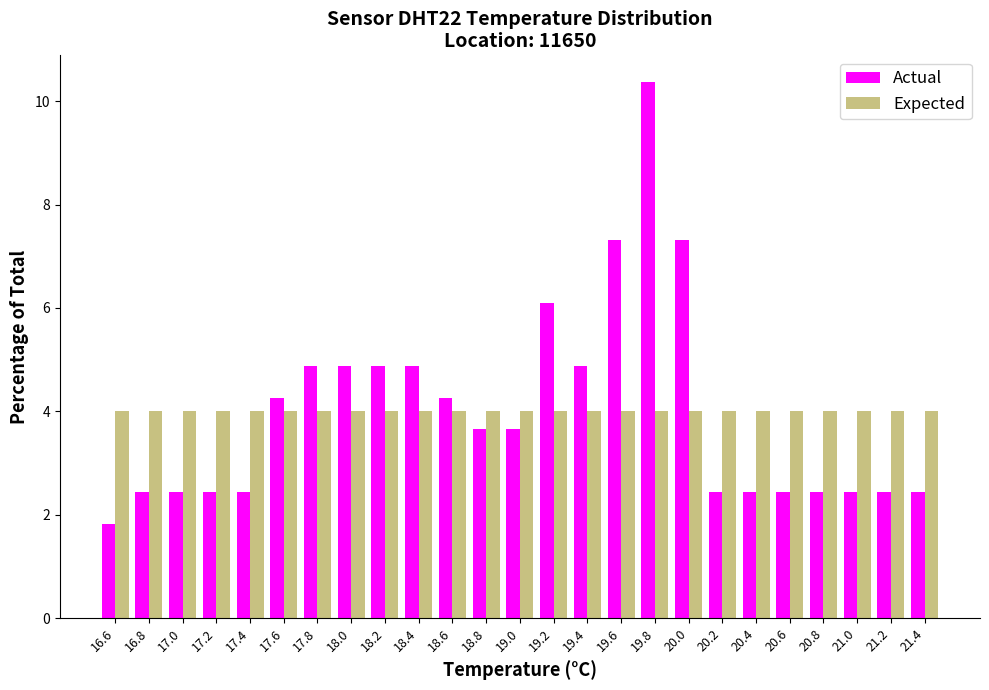

In the Actual series, which range on the x-axis has the tallest bar?

19.7 to 19.9